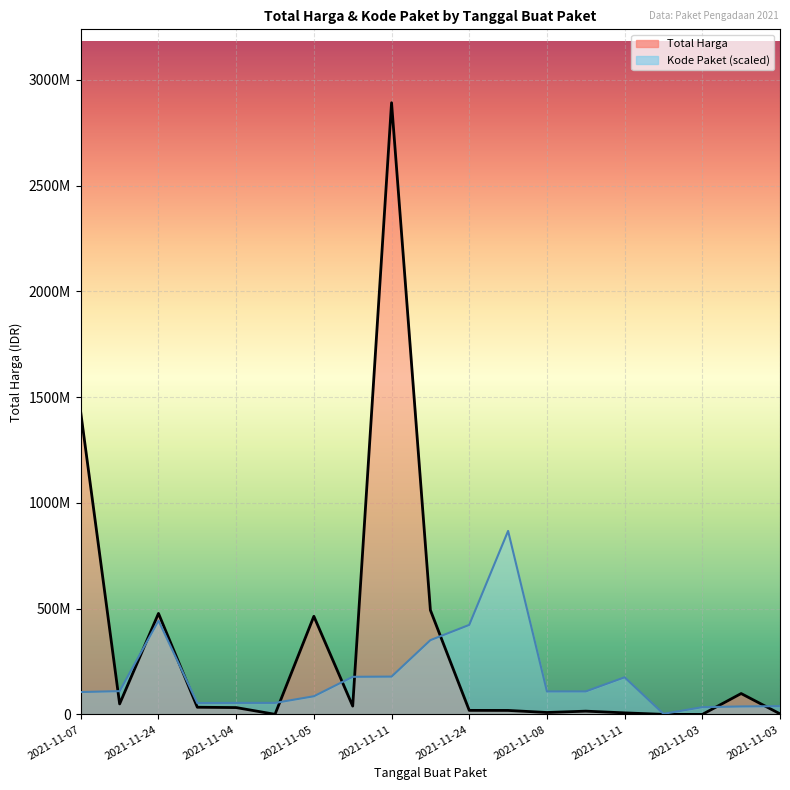

Reading left to right, list all the values displayed in this chart.

Total Harga: 1425867900.0	49730040.0	477600000.0	34000000.0	32441200.0	577875.0	464002100.0	39440000.0	2892122000.0	493000000.0	19175000.0	18900000.0	9180000.0	15513960.0	7401240.0	333600.0	78000.0	98772570.0	2772000.0
Kode Paket: 105865056.4	110181969.5	443352007.5	53678234.1	54408207.7	54546651.0	85910346.0	177905903.3	178875006.2	351306107.2	423378418.4	867636600.0	108690557.9	108759779.5	175514610.3	2919894.6	34289882.5	37738378.6	39103932.8